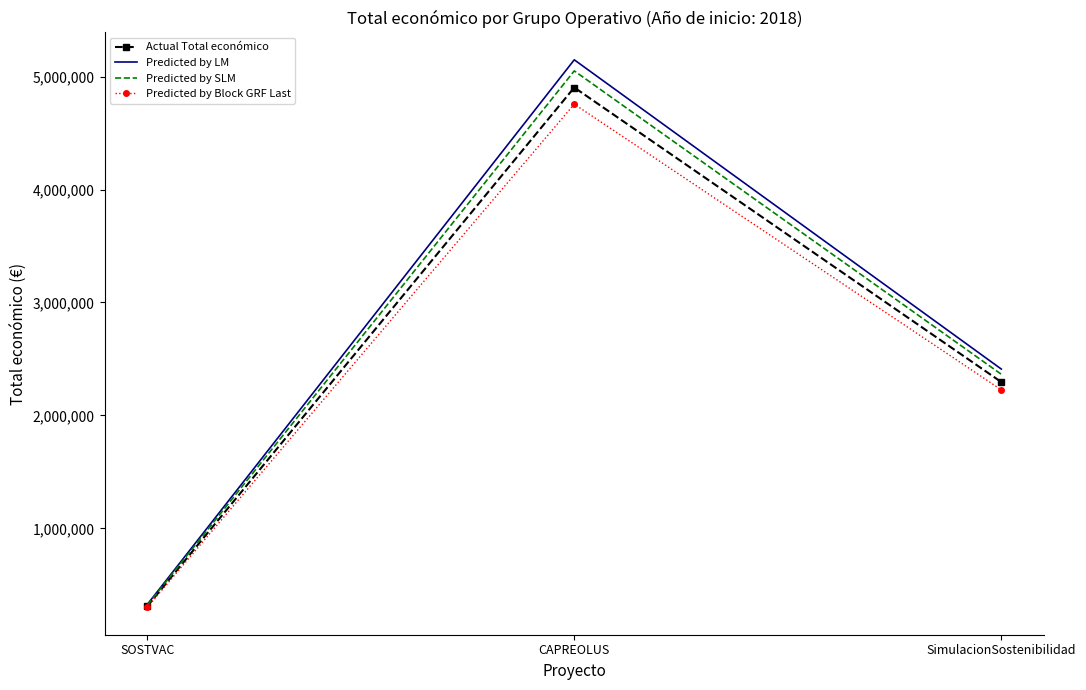

What is the average value of the Predicted by SLM series?

2578524.3